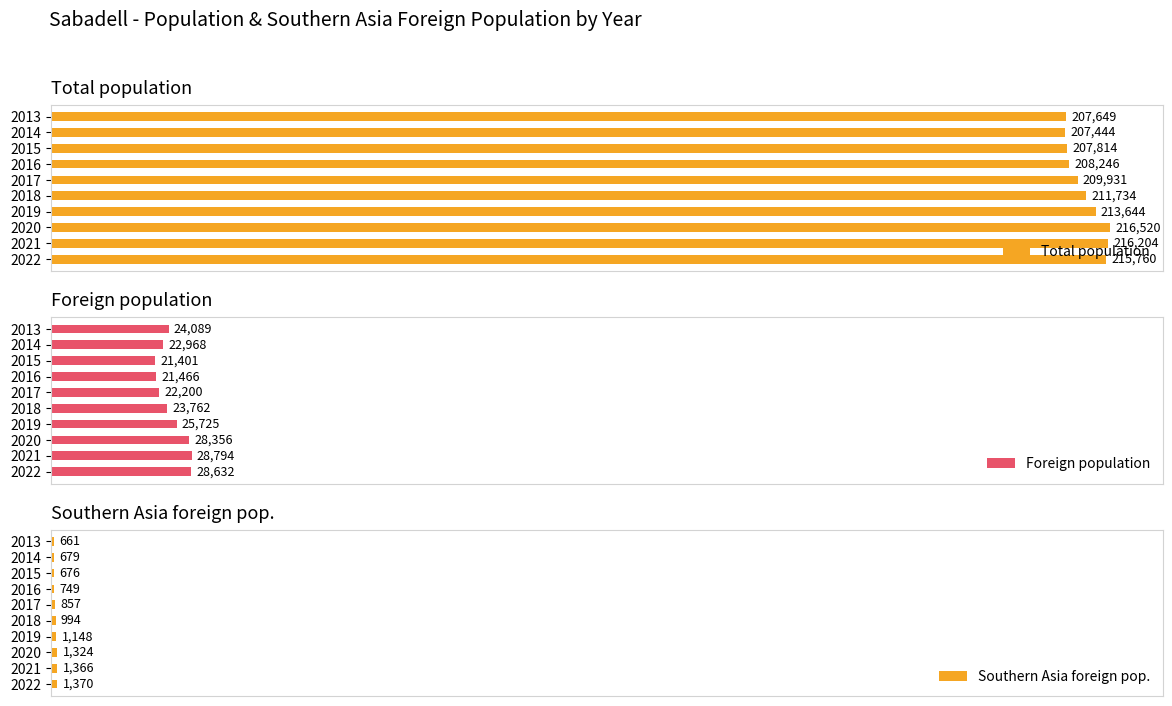

List the labels in order of Total population value, smallest first.

2014, 2013, 2015, 2016, 2017, 2018, 2019, 2022, 2021, 2020